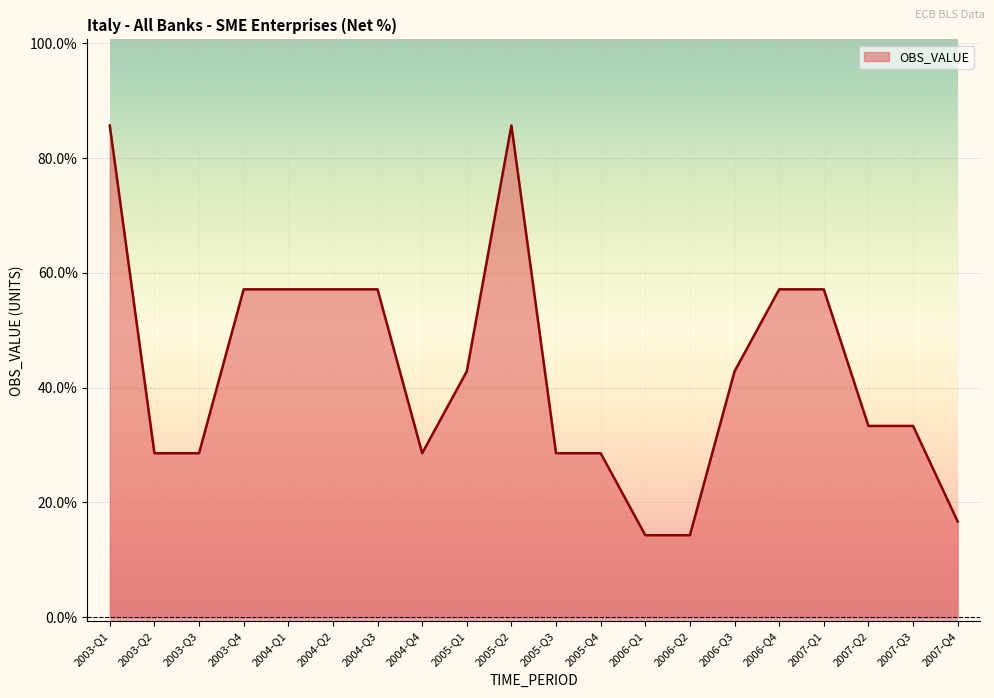

The chart shows a value of 33.5 at 2004-Q3. True or false?

False